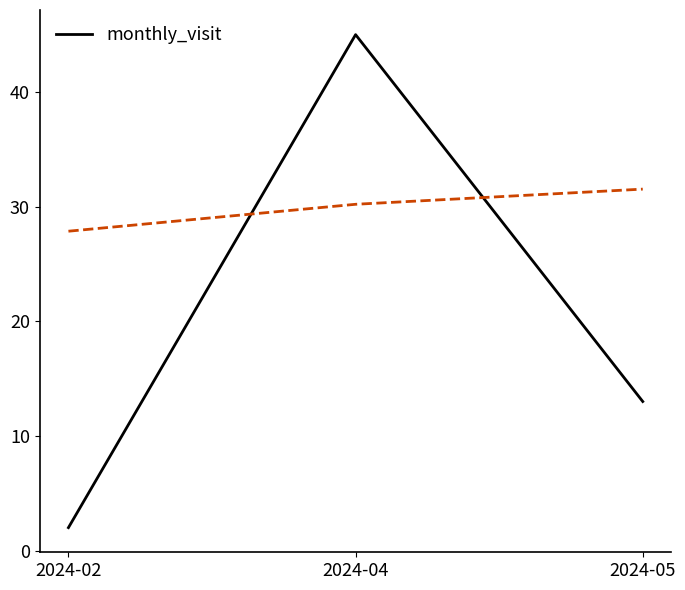

What is the value of the 1st point from the left?

2